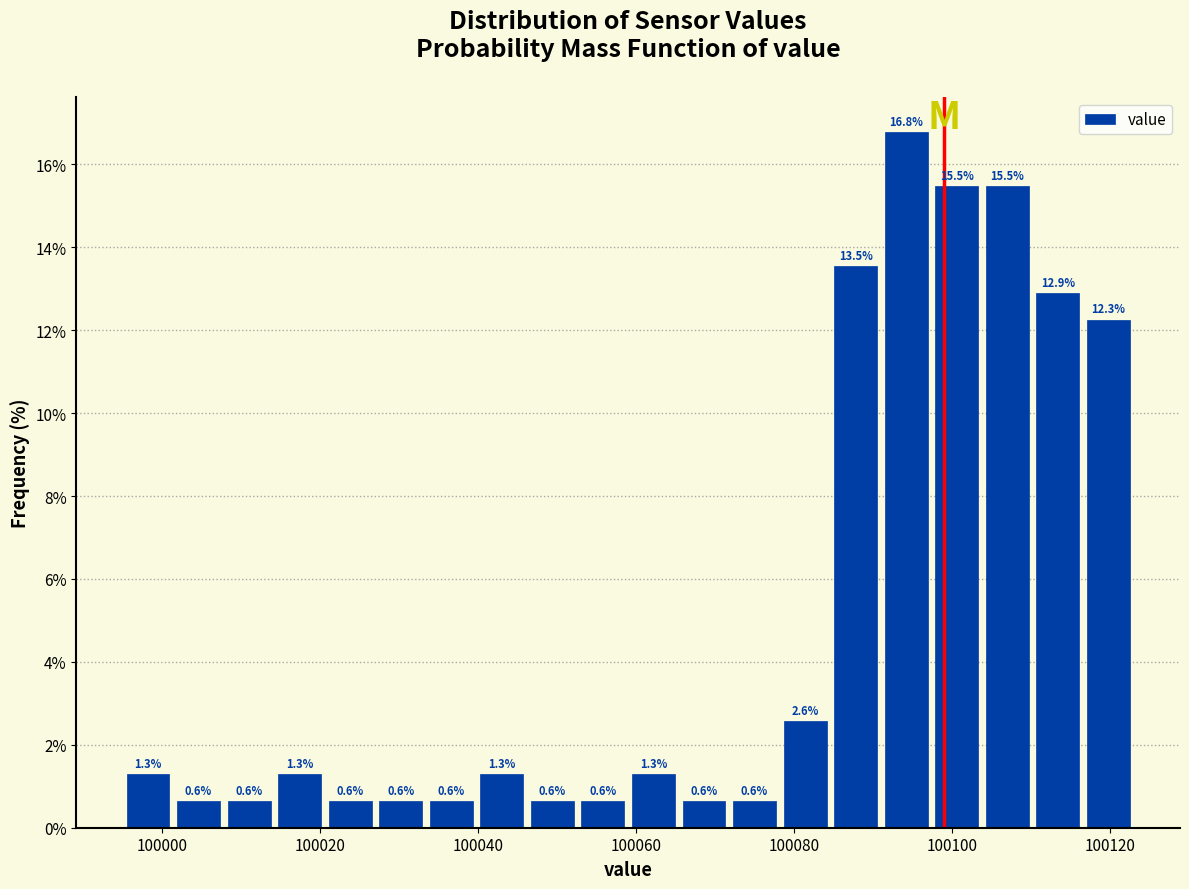

Around what value on the x-axis is the tallest bar? Give the approximate position of its centre, as read against the axis.

100094